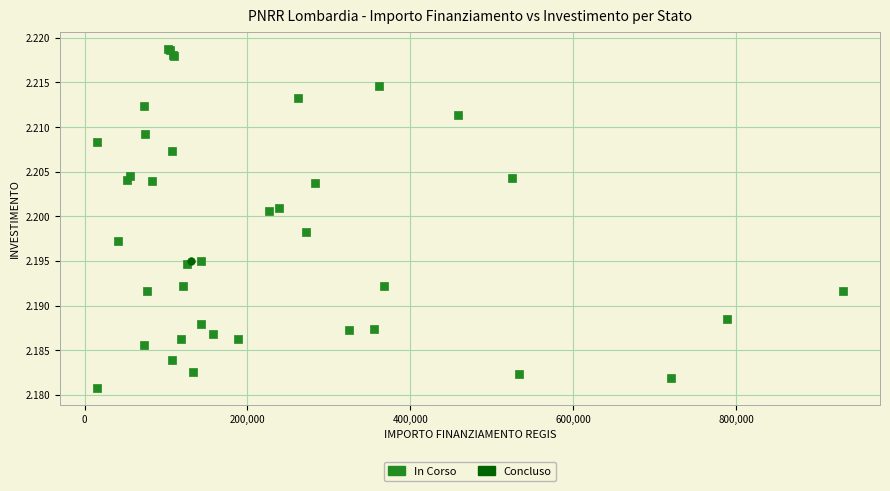

What are all the series names shown in the legend?

In Corso, Concluso